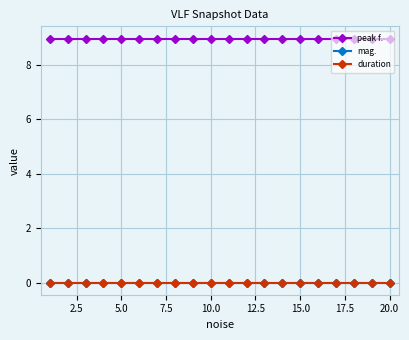

Does the chart display data point markers on the line(s)?

Yes